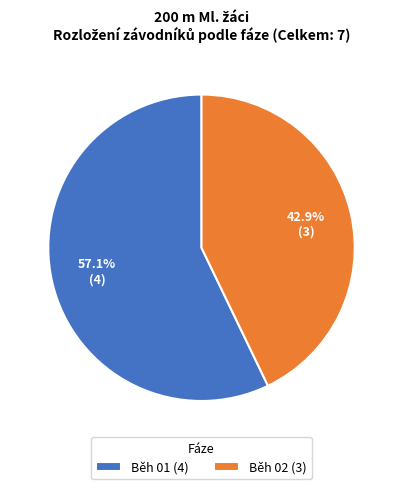

Between Běh 02 and Běh 01, which is larger?

Běh 01